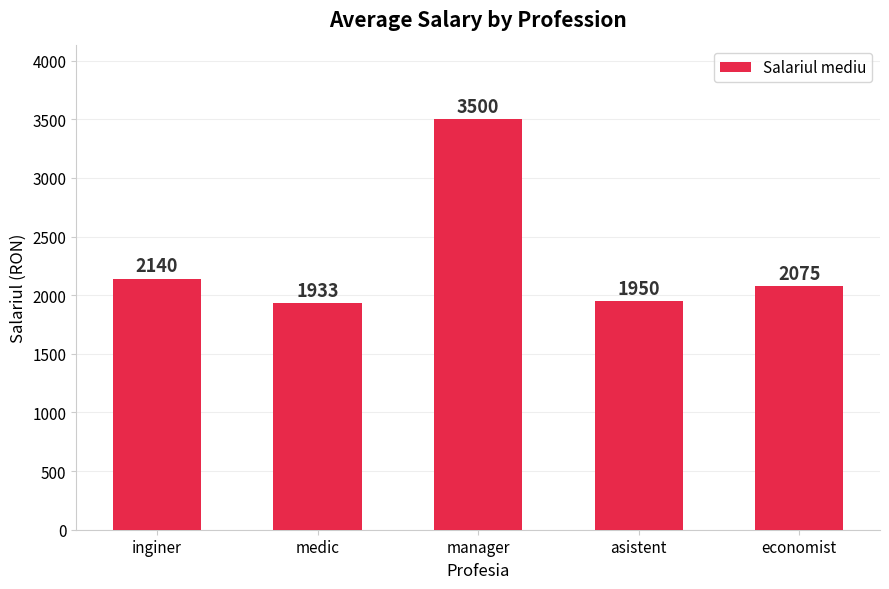

At which category does the chart reach its peak across all series?

manager